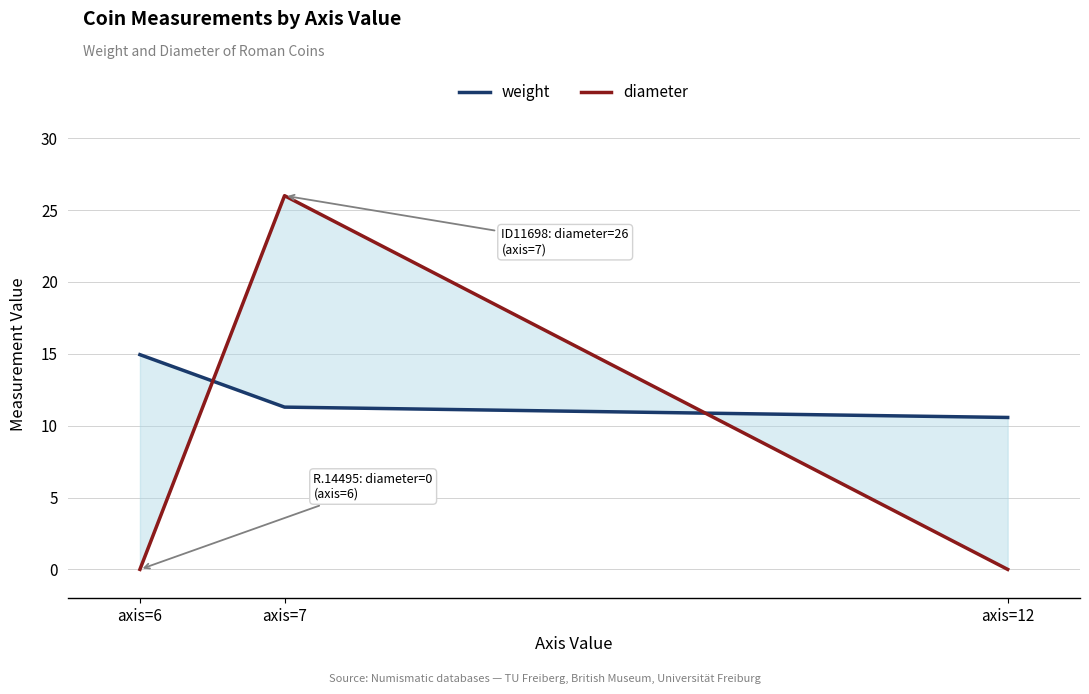

Which series has the largest total across all categories?

weight